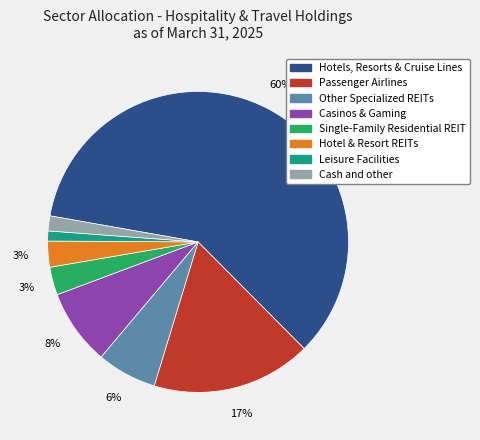

To the nearest percent, what percentage of the pie is Hotel & Resort REITs?

3%